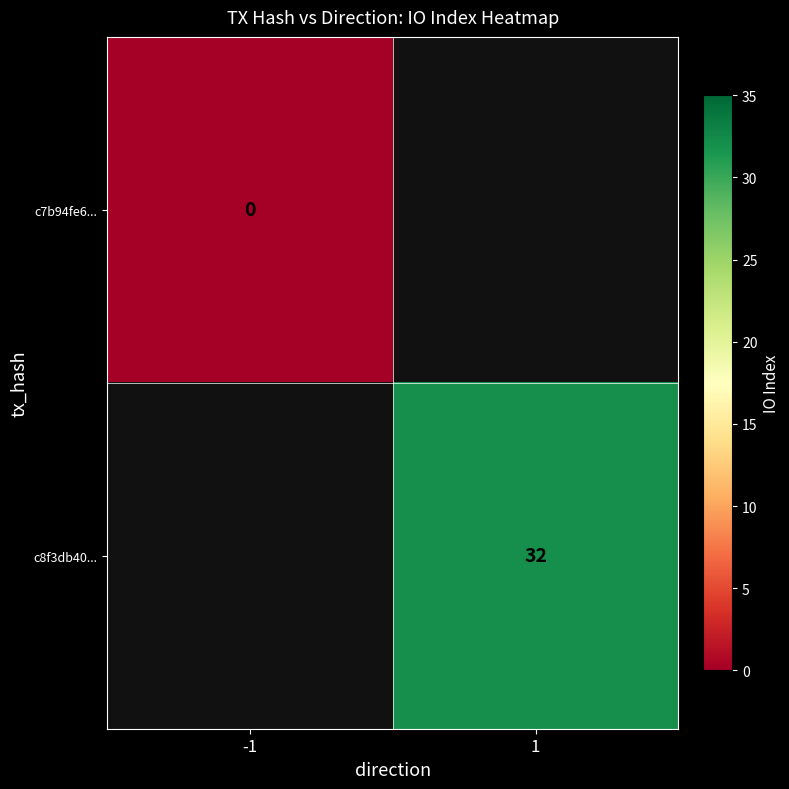

What is the greatest value displayed?

32.0